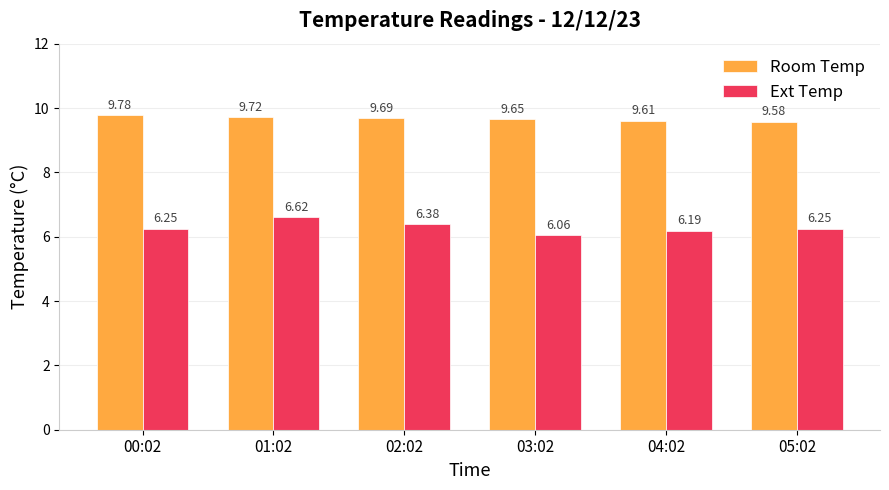

Which category has the lowest value across all series?

03:02